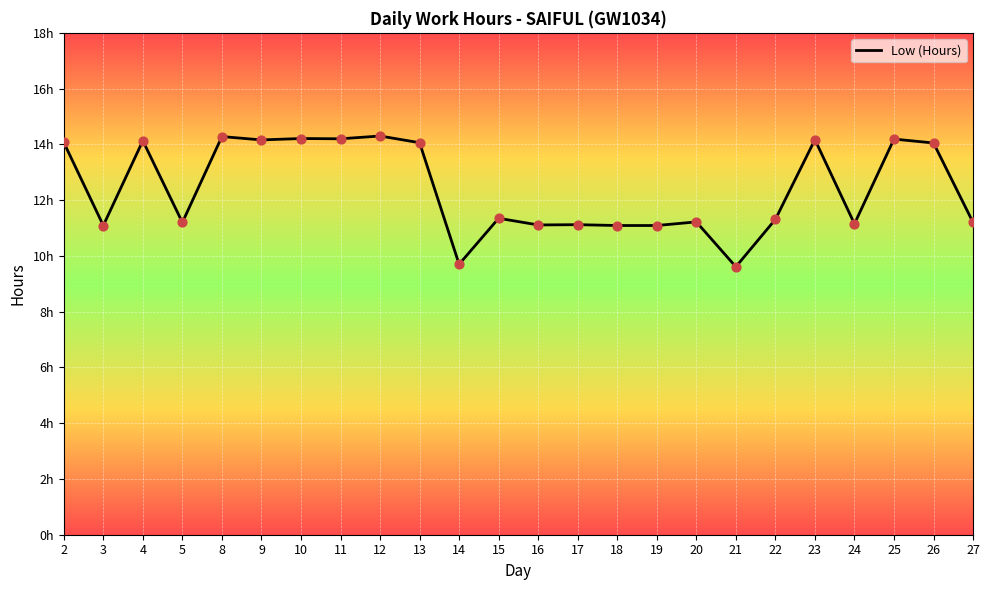

Approximately how many times larger is the value at 13 compared to 20?

1.3